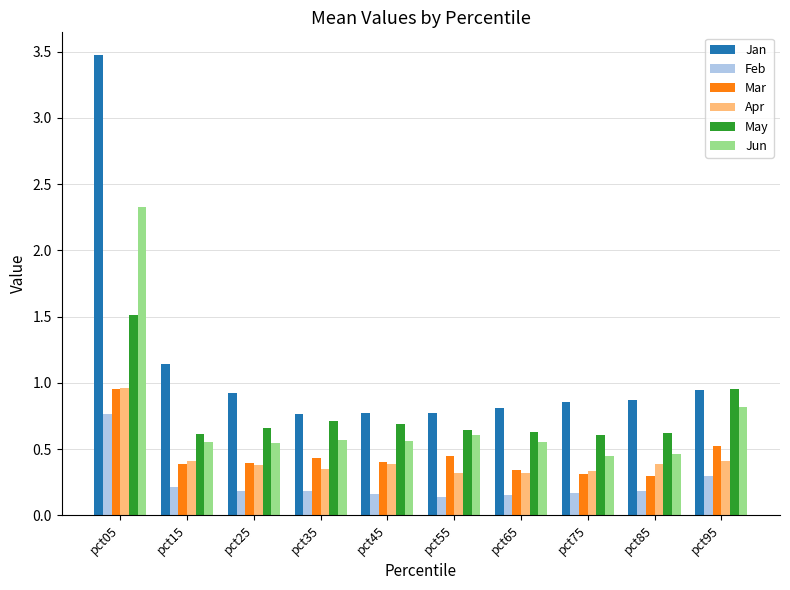

Which series has the largest total across all categories?

Jan